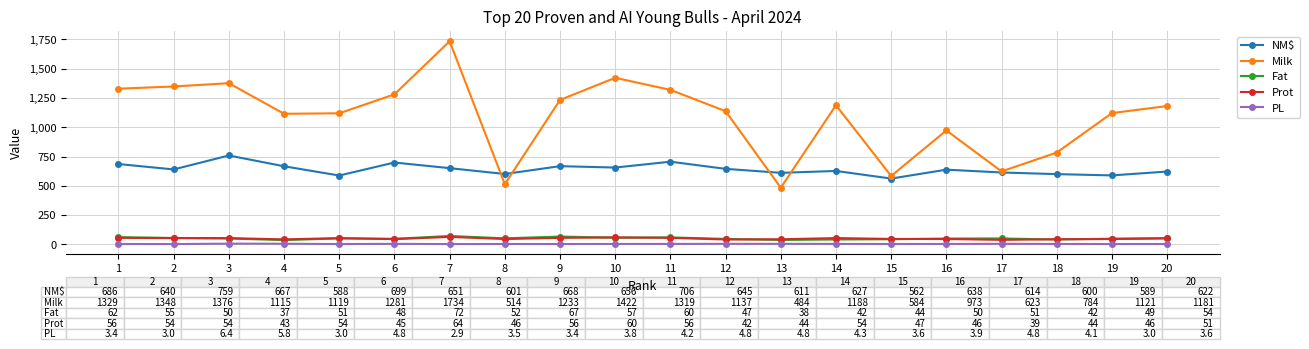

True or false: PL has more than 0 points higher than both neighbors.

True